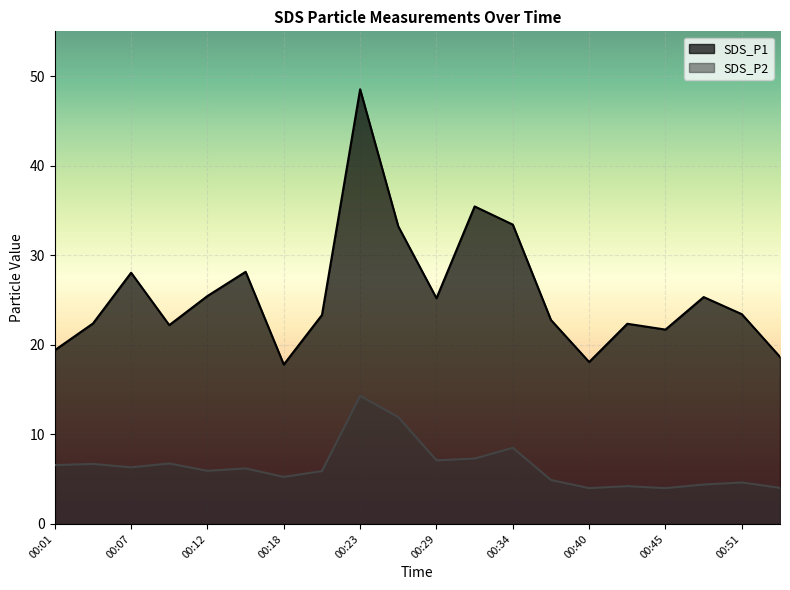

How many lines are shown in the chart?

2